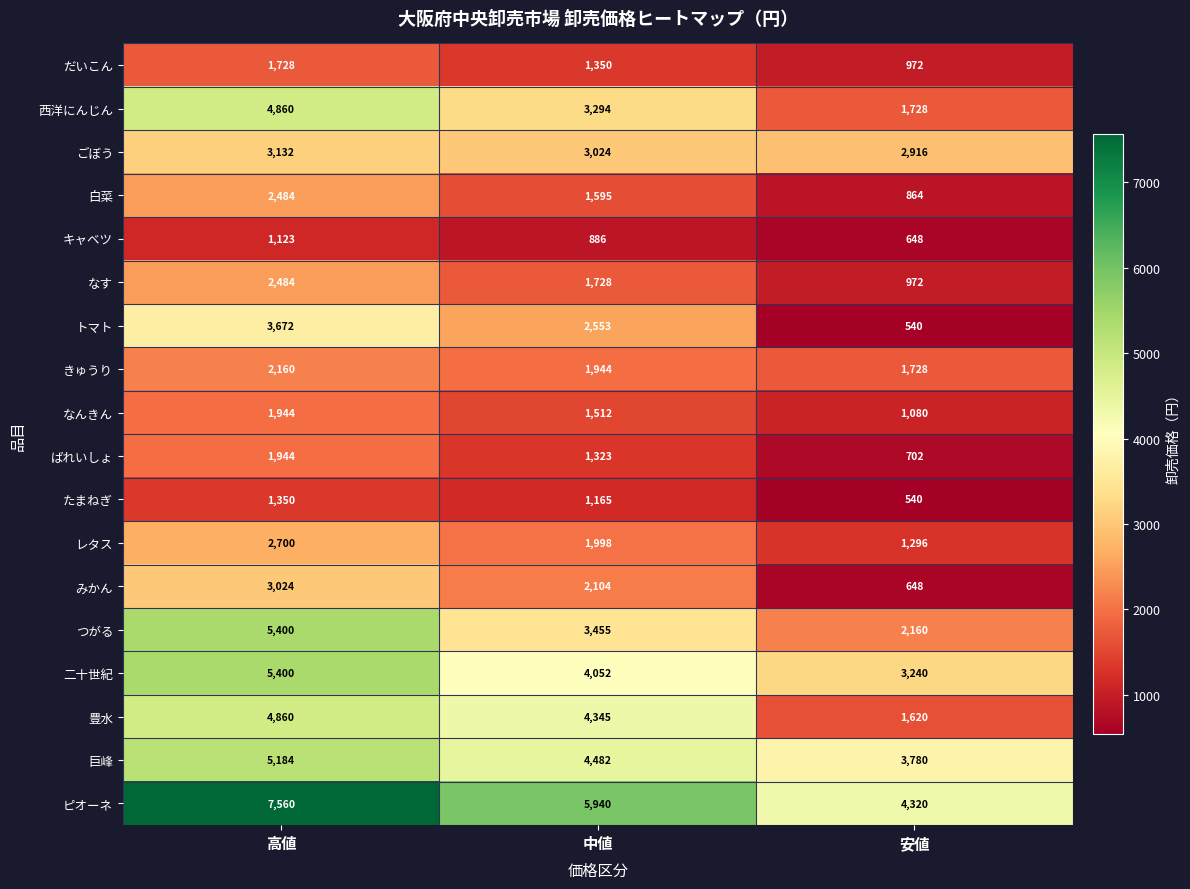

What is the smallest value displayed?

540